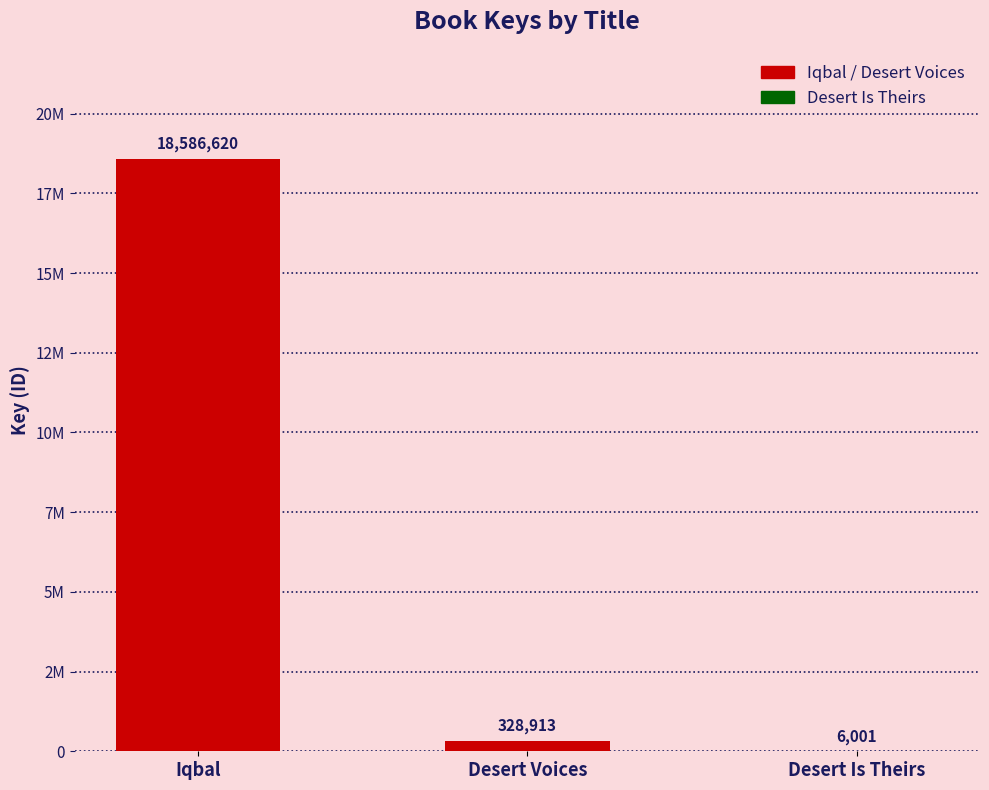

What position from the left is Desert Is Theirs?

3